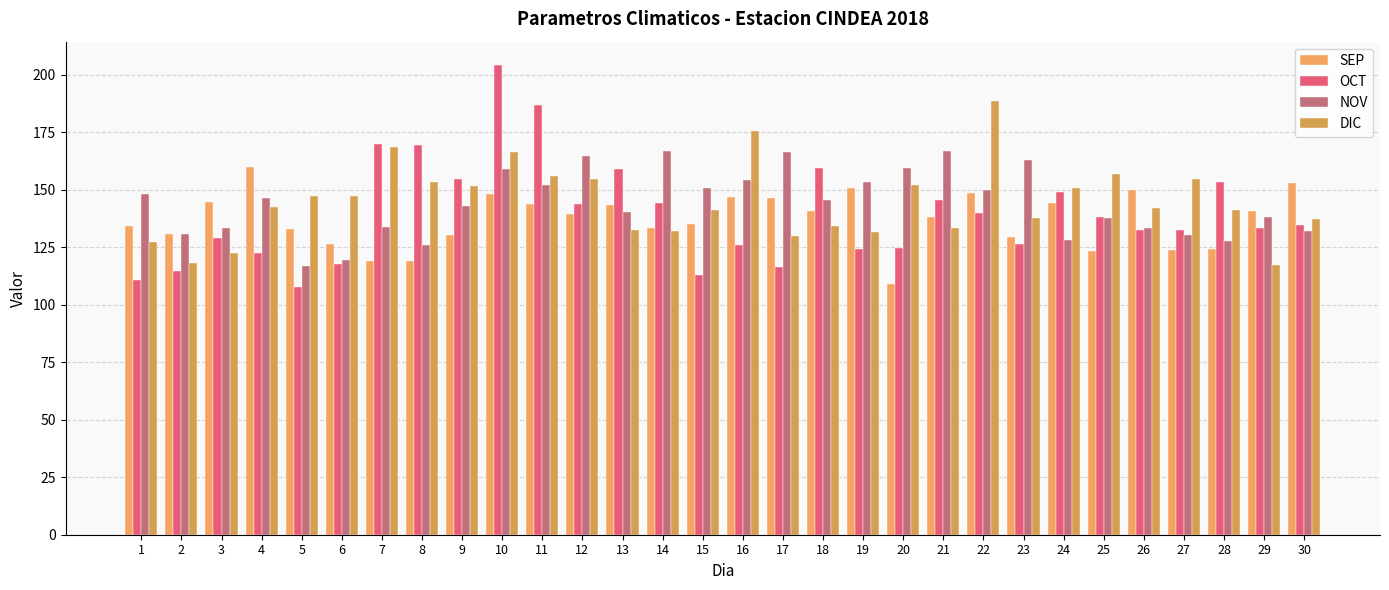

Does the chart contain stacked bars?

No